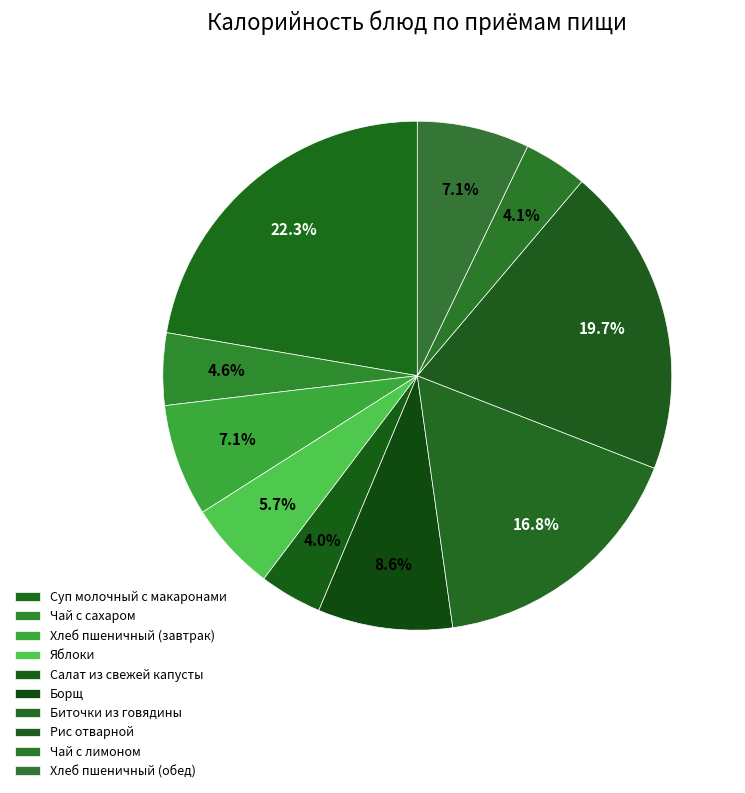

To the nearest percent, what portion does Рис отварной represent?

20%